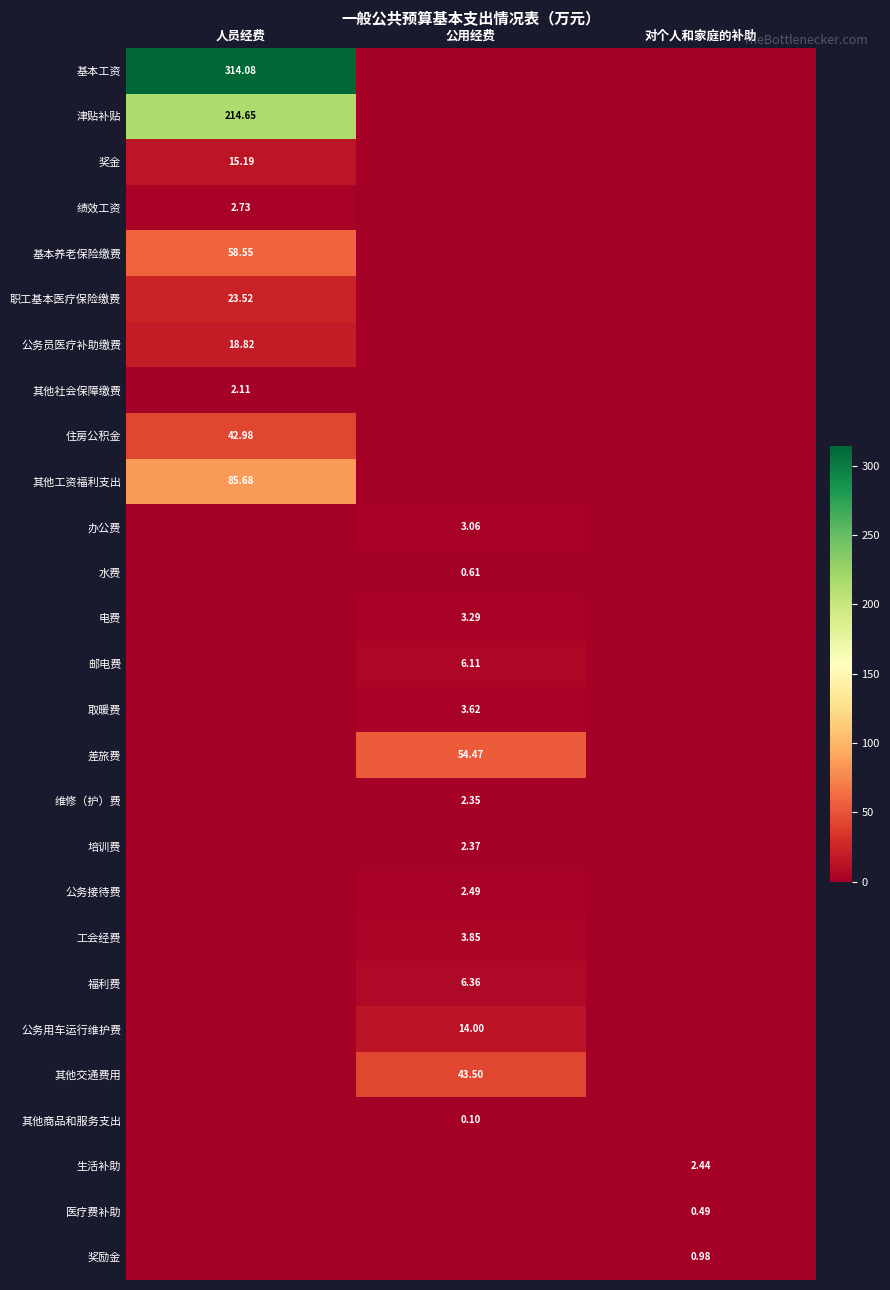

Which series changed the most between 人员经费 and 对个人和家庭的补助?

基本工资